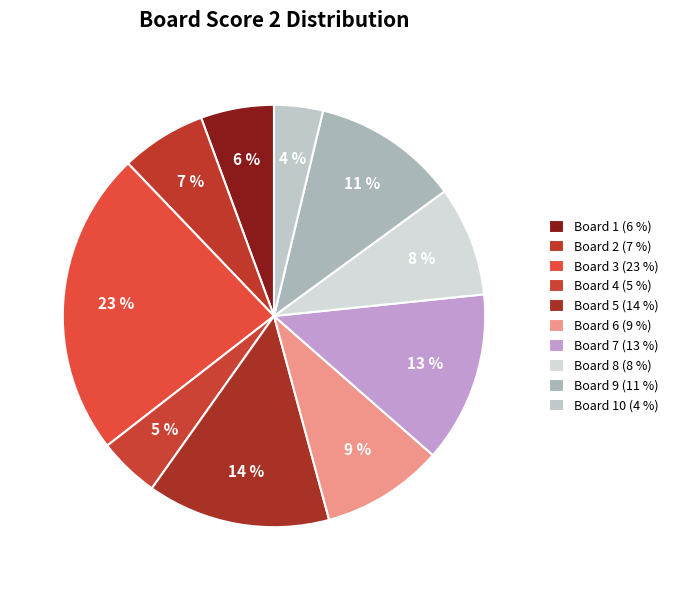

Is there a majority slice in this chart?

No